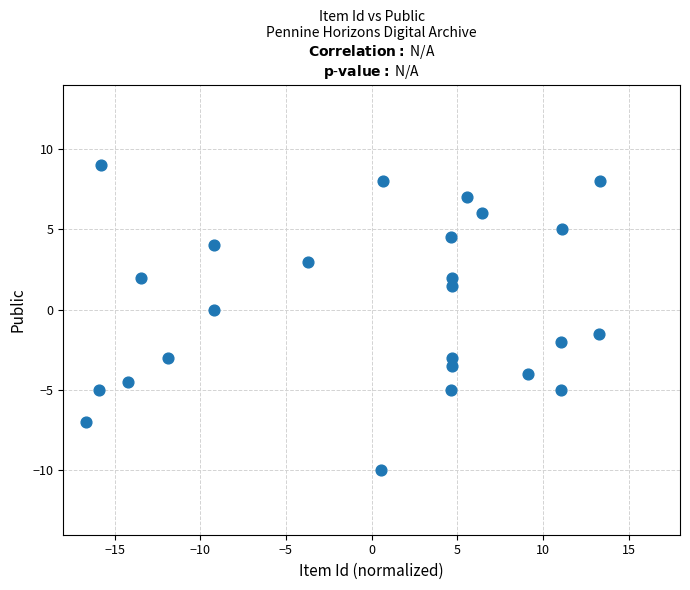

What is the range of Y values (max minus min)?

19.0